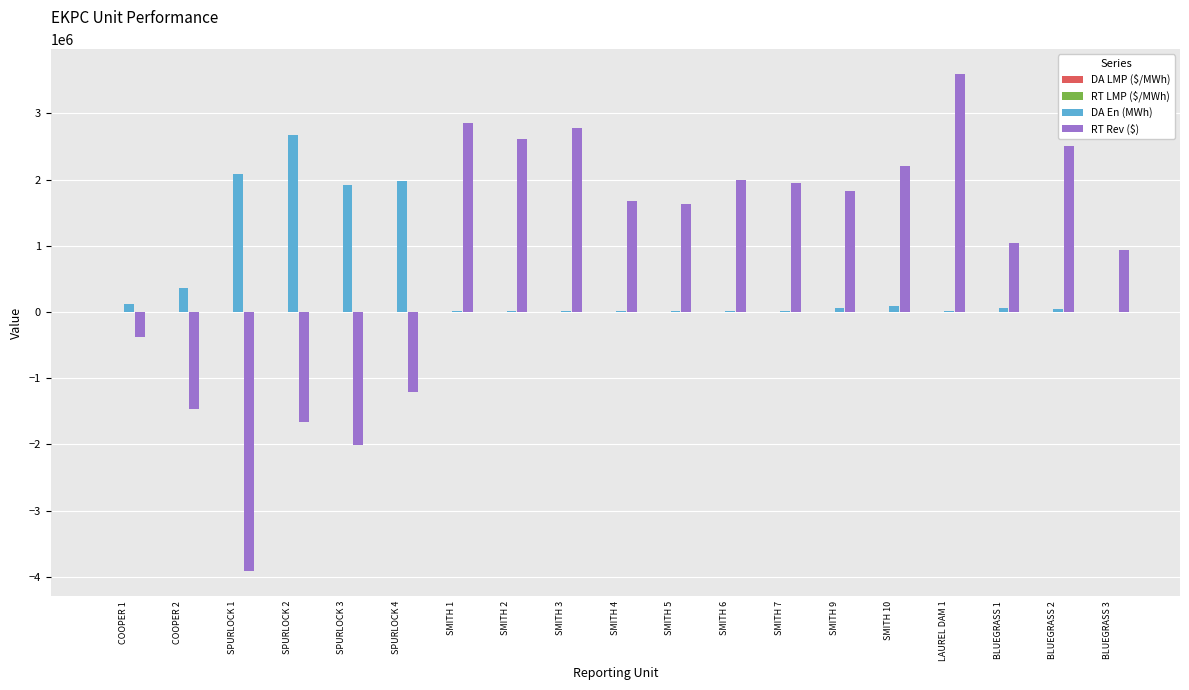

How many categories are shown in the chart?

19